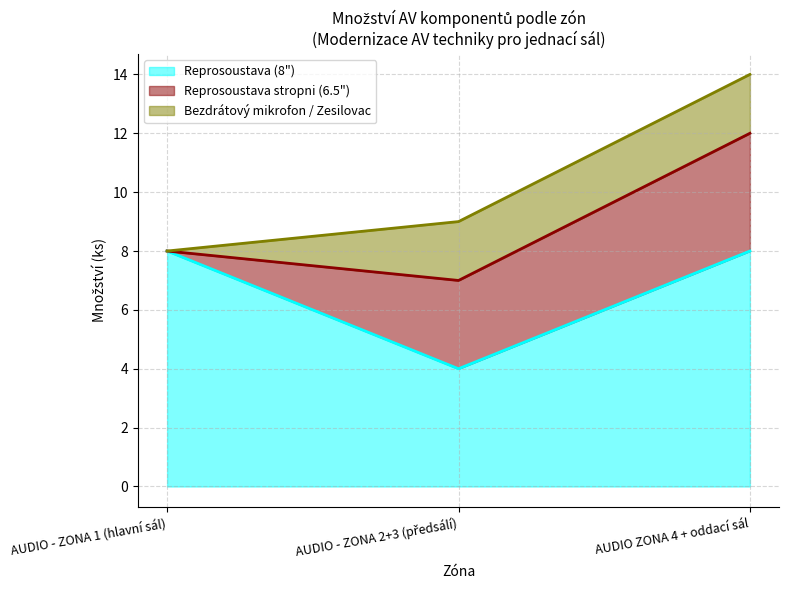

At which category is the sum across all series the highest?

AUDIO ZONA 4 + oddací sál